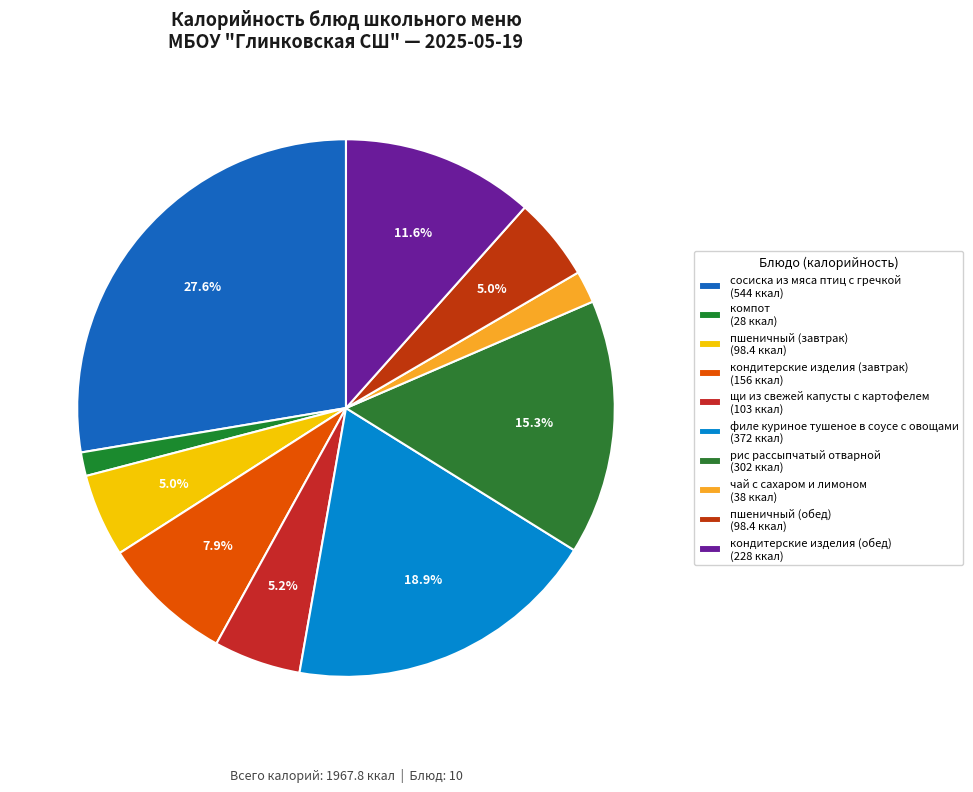

To the nearest percent, what is the average slice percentage?

10%